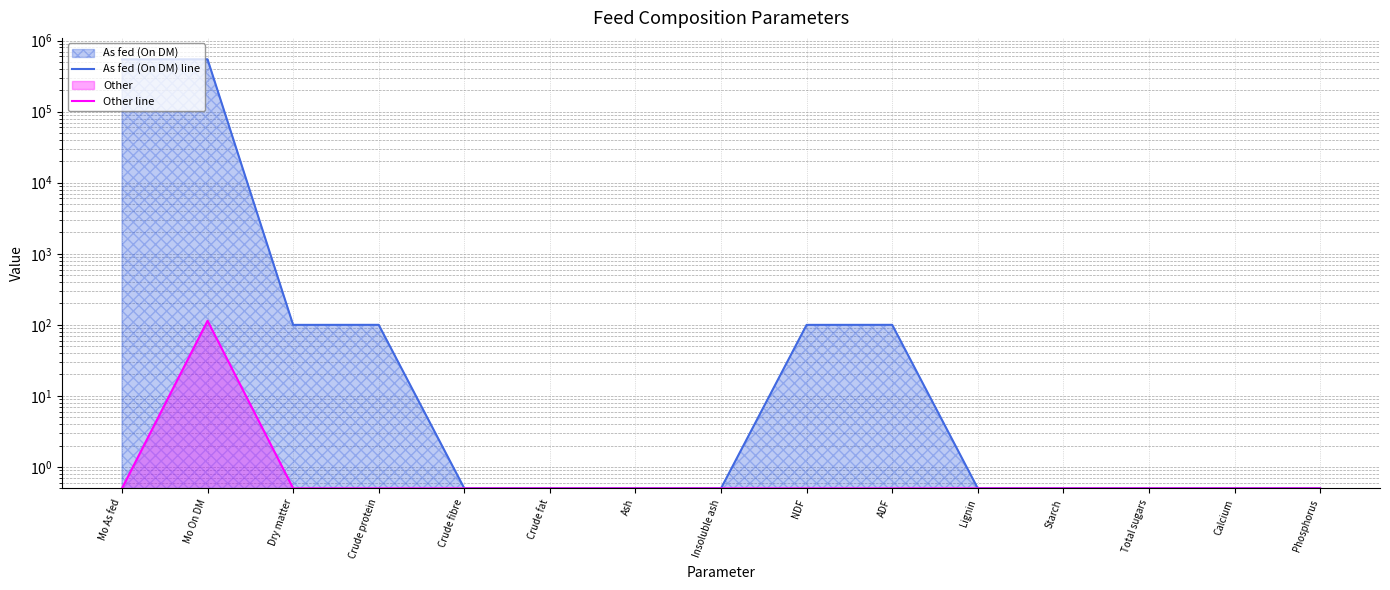

Reading left to right, transcribe all the data shown in this chart.

As fed (On DM) line: 544455.0	545000.0	99.9	100.0	0.5	0.5	0.5	0.5	99.9	100.0	0.5	0.5	0.5	0.5	0.5
Other line: 0.5	114.0	0.5	0.5	0.5	0.5	0.5	0.5	0.5	0.5	0.5	0.5	0.5	0.5	0.5